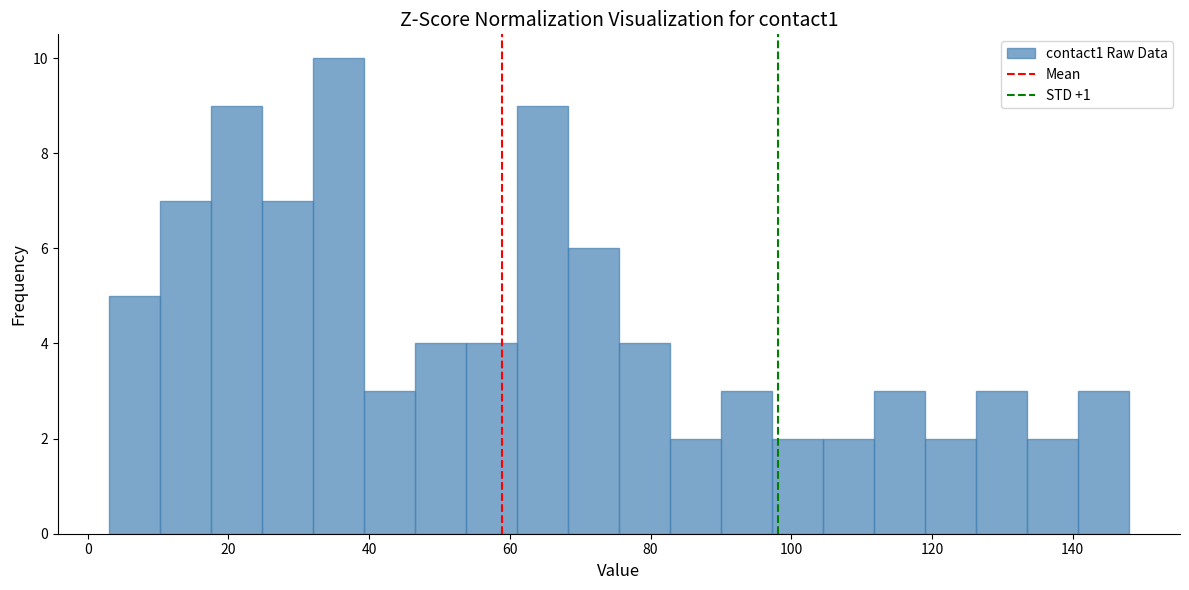

Around what value on the x-axis is the tallest bar? Give the approximate position of its centre, as read against the axis.

36